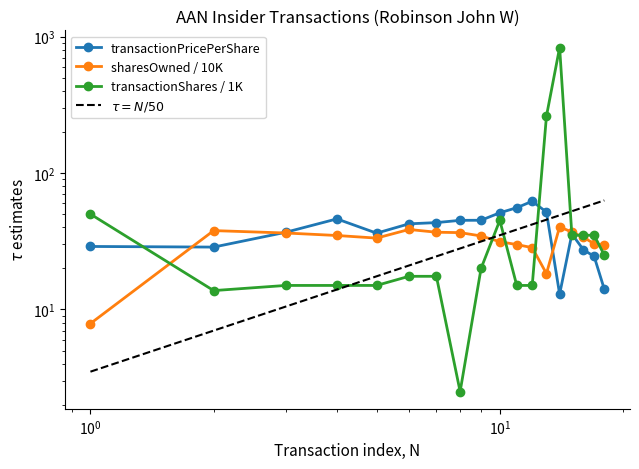

What is the value of the transactionPricePerShare point at the 1st from the left?

29.0